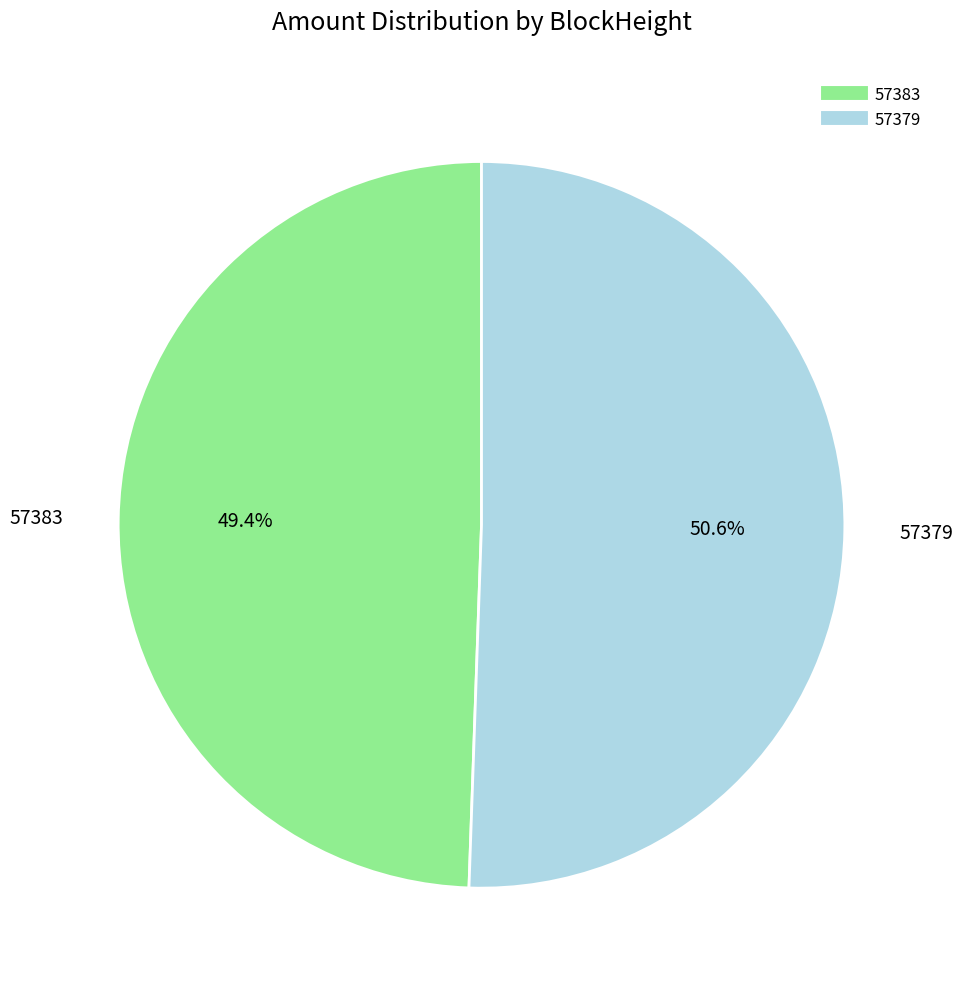

What is the smallest slice in the pie chart?

57383